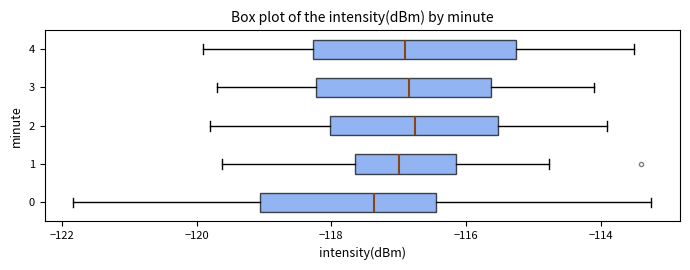

Comparing the boxes themselves (not the whiskers), which one is the widest?

4